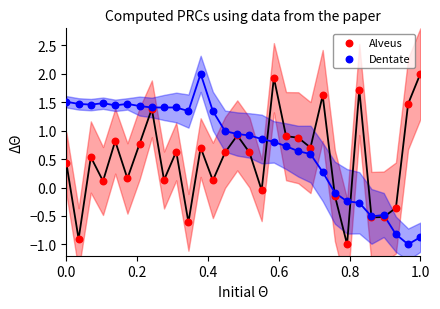

What is the X range (max minus min) for the scatter plot?

1.0